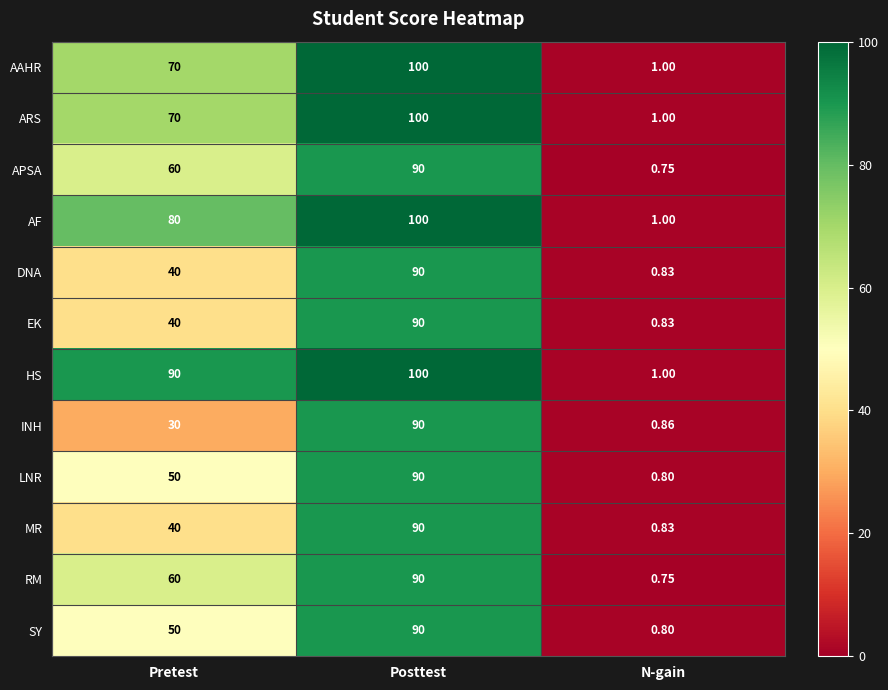

Where is AF nearest to the value 50?

Pretest